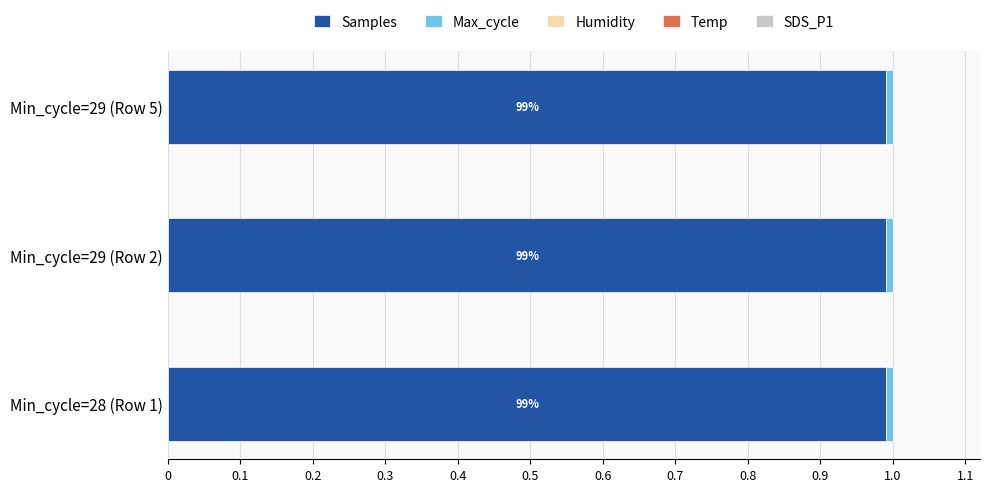

True or false: Samples has a value of 0.7 at Min_cycle=29 (Row 2).

False